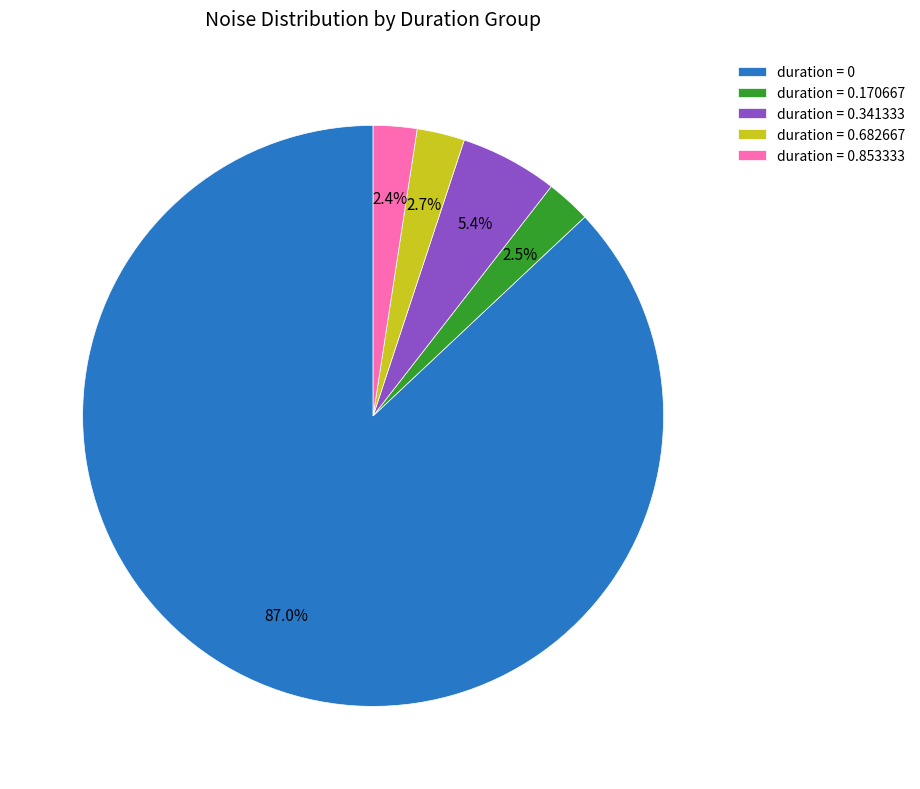

Count the number of slices in the pie.

5